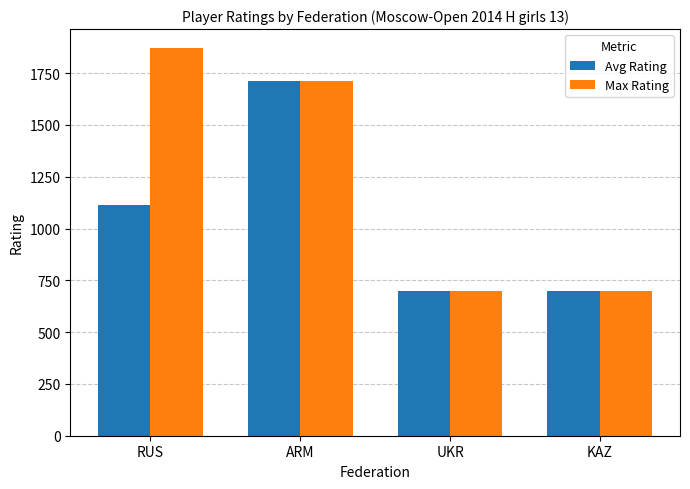

Which series has the widest spread of values?

Max Rating